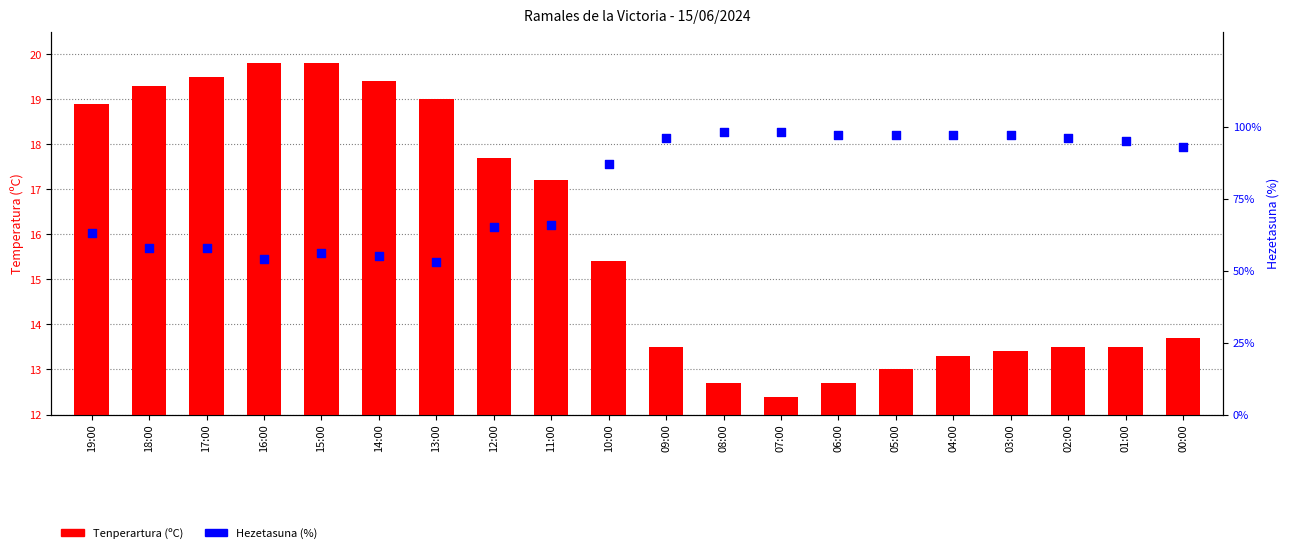

Which series has the widest spread of Y values?

Hezetasuna (%)